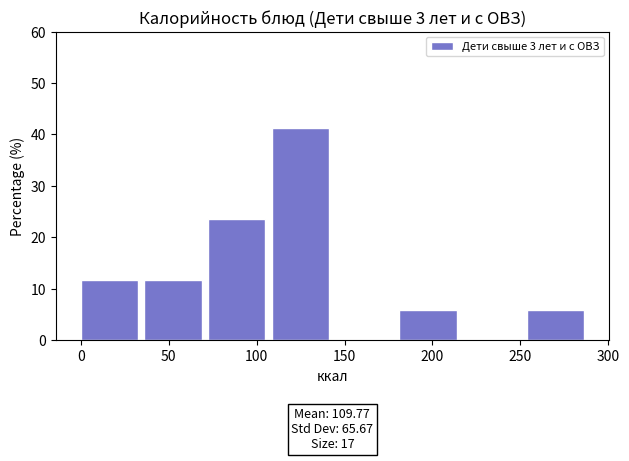

Which range on the x-axis has the tallest bar?

110 to 145